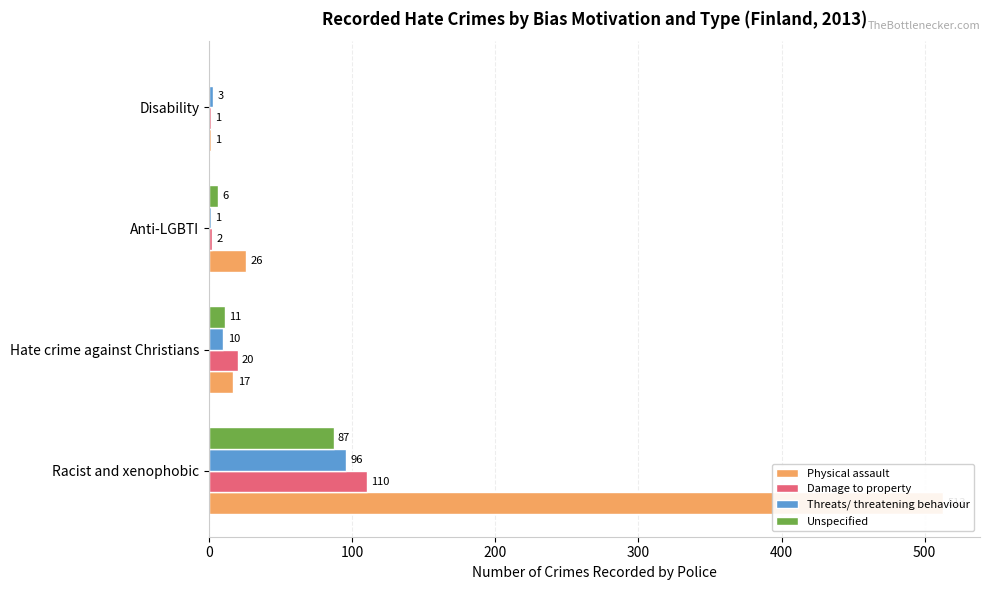

Is it true that Threats/ threatening behaviour equals 131 at Racist and xenophobic?

False